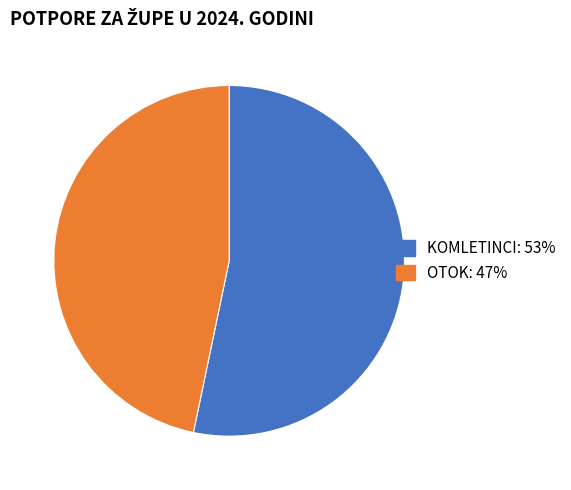

Is there any slice that represents more than half of the pie?

Yes